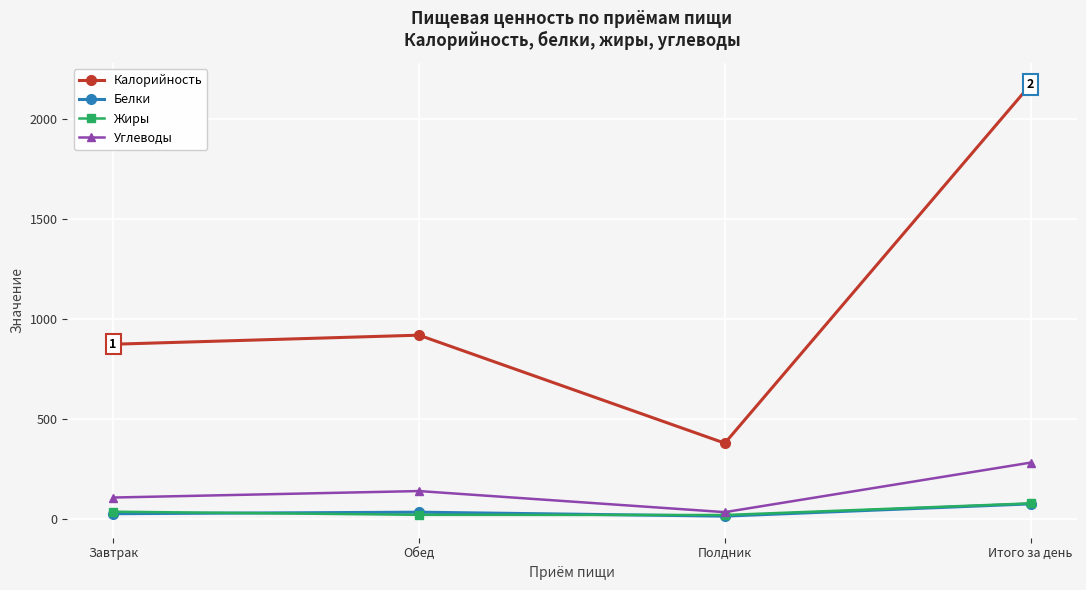

What are all the series names shown in the legend?

Калорийность, Белки, Жиры, Углеводы